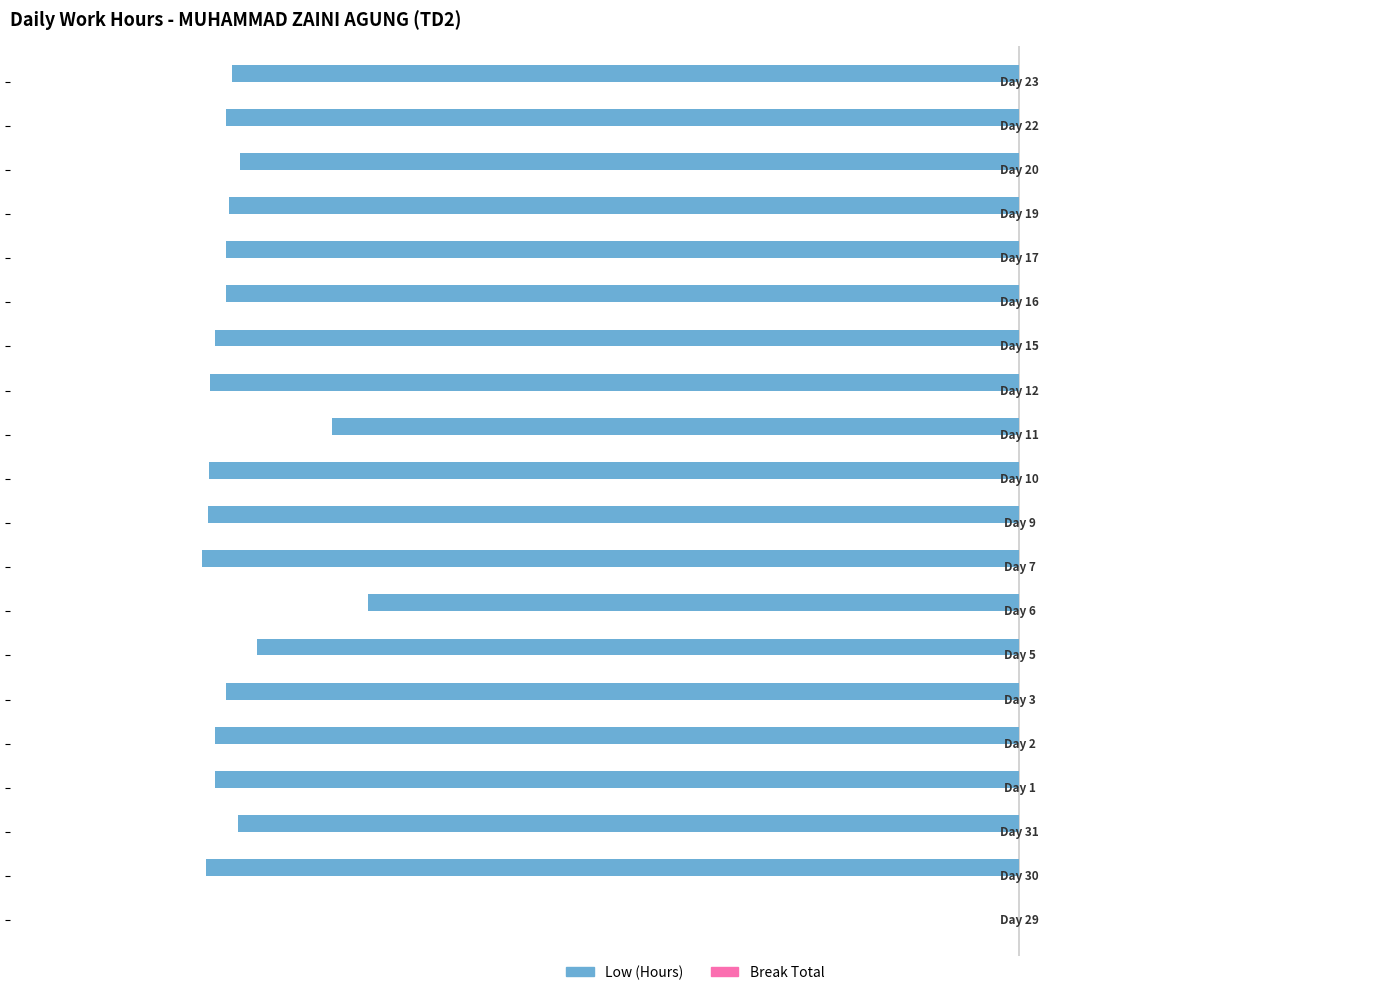

Are the bars horizontal?

Yes